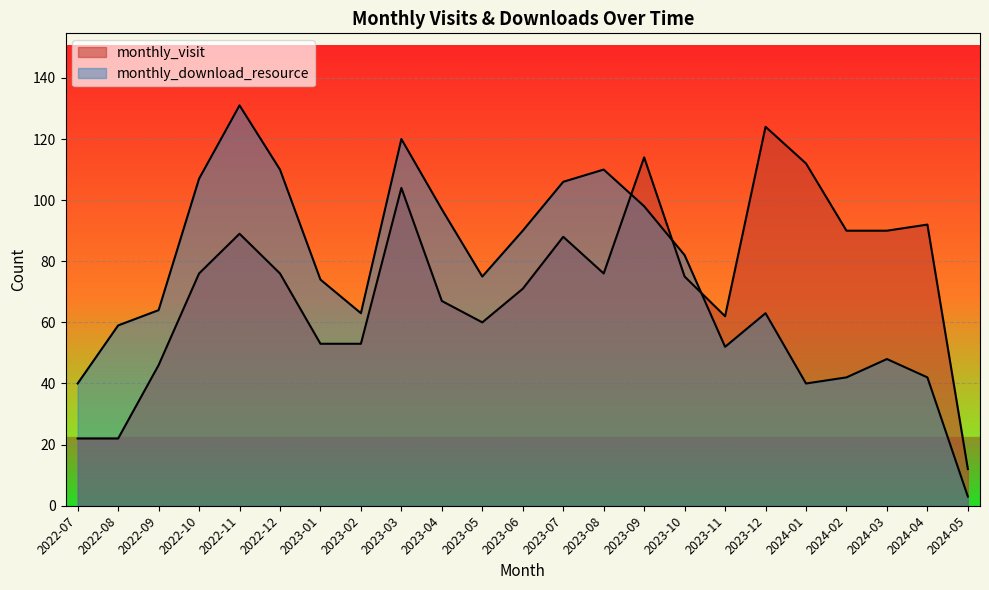

Between 2023-01 and 2023-03, which is larger?

2023-03